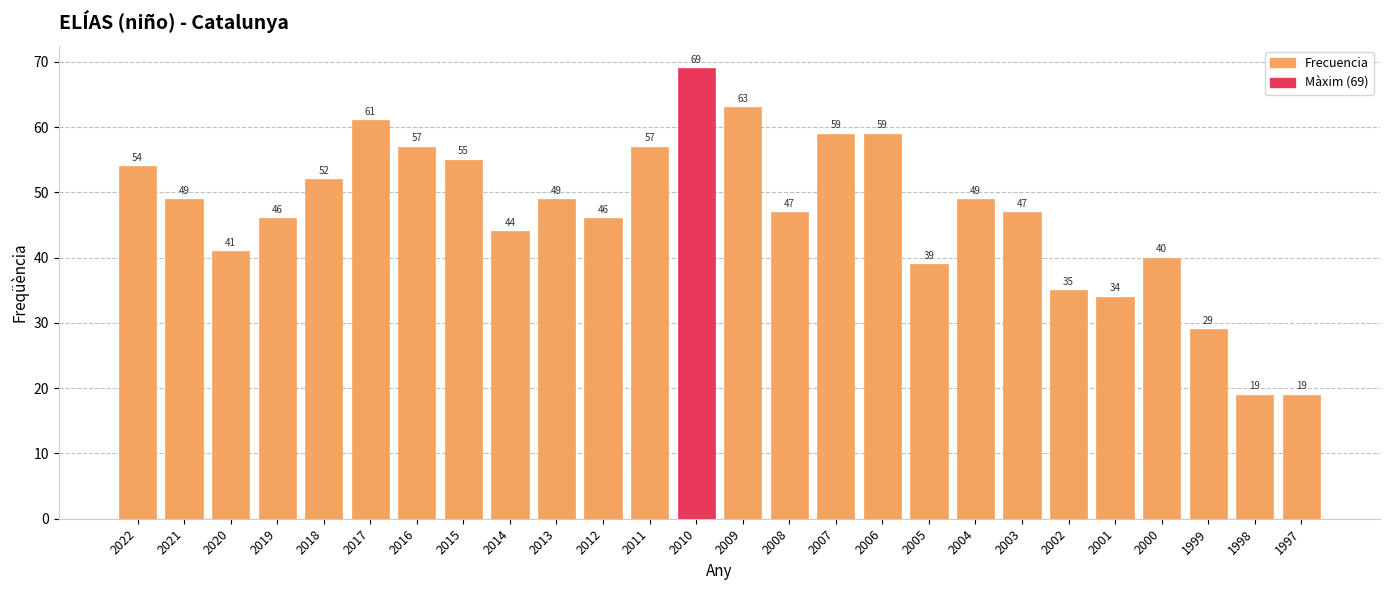

At which label is the value closest to 44?

2014